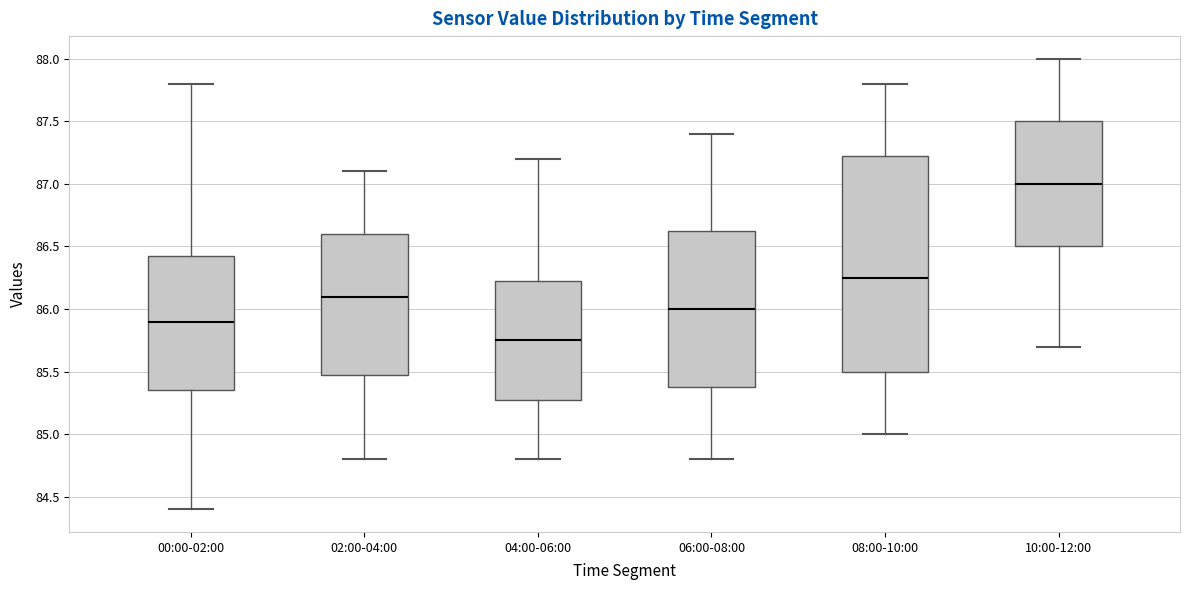

Reading left to right, read every box against the y-axis: the position of its median line, the range the box covers, and the ends of its whiskers. The values are not printed on the chart, so give them approximately, as read against the axis.

00:00-02:00: median 85.90, box 85.35 to 86.45, whiskers 84.40 to 87.80
02:00-04:00: median 86.10, box 85.50 to 86.60, whiskers 84.80 to 87.10
04:00-06:00: median 85.75, box 85.30 to 86.25, whiskers 84.80 to 87.20
06:00-08:00: median 86.00, box 85.40 to 86.65, whiskers 84.80 to 87.40
08:00-10:00: median 86.25, box 85.50 to 87.25, whiskers 85.00 to 87.80
10:00-12:00: median 87.00, box 86.50 to 87.50, whiskers 85.70 to 88.00